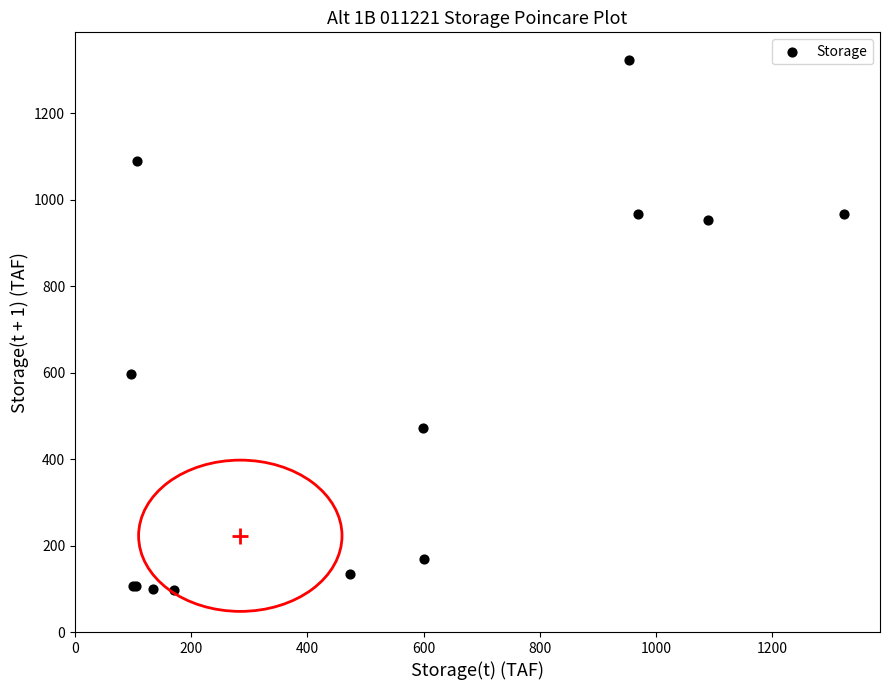

What Y value in the scatter plot is closest to 710?

598.0